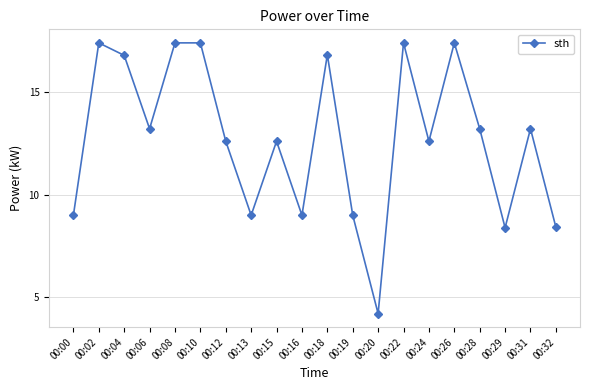

How many series are shown in this chart?

1